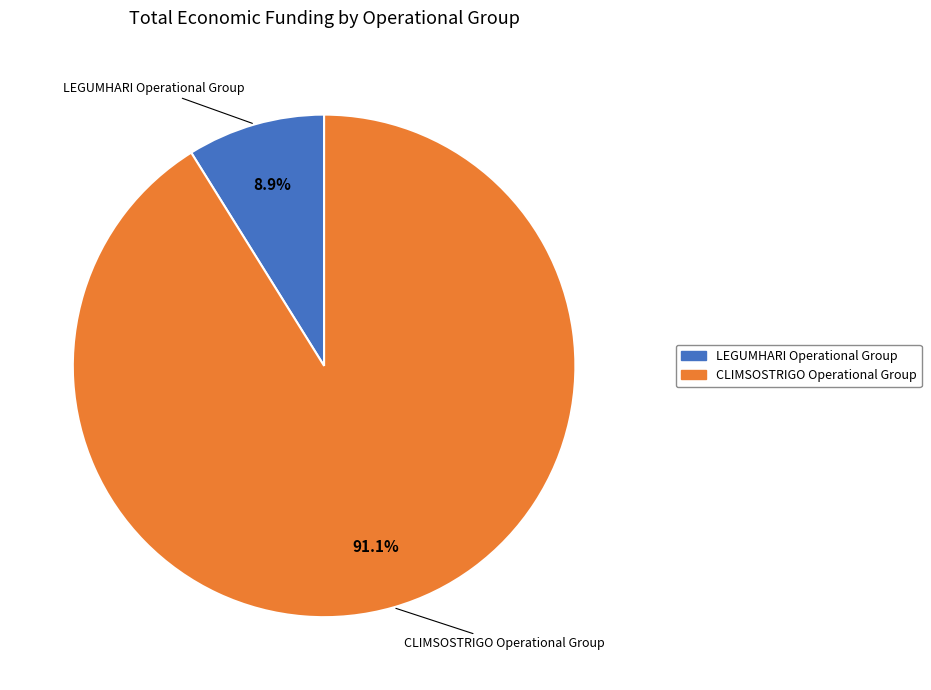

What is the largest slice in the pie chart?

CLIMSOSTRIGO Operational Group